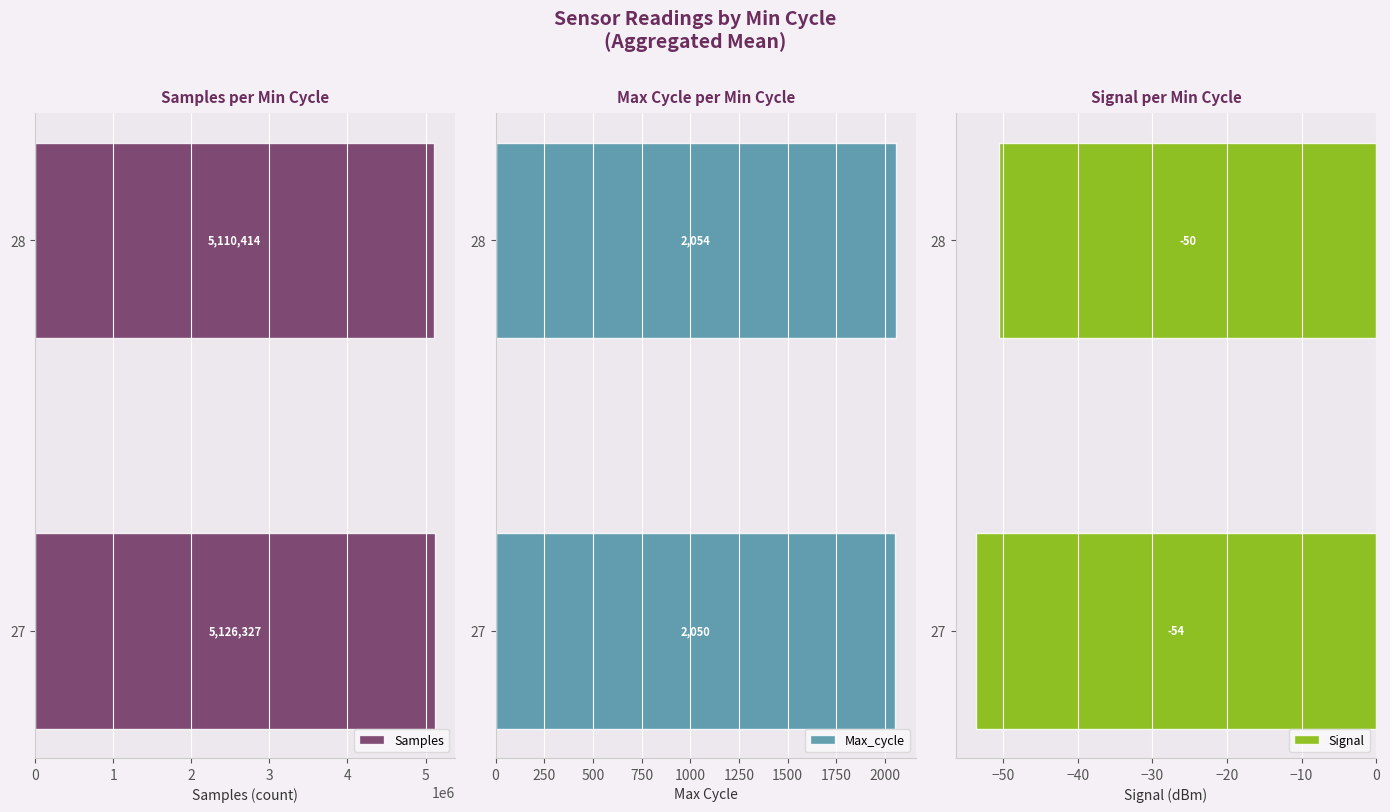

Rank the categories by Samples value from lowest to highest.

28, 27